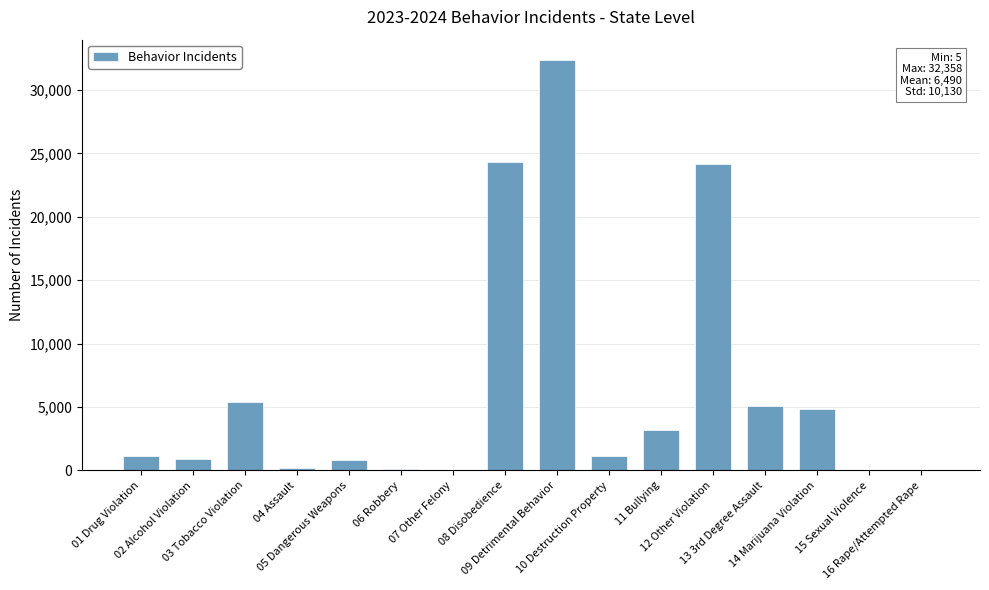

What is the sum of all values?

103840